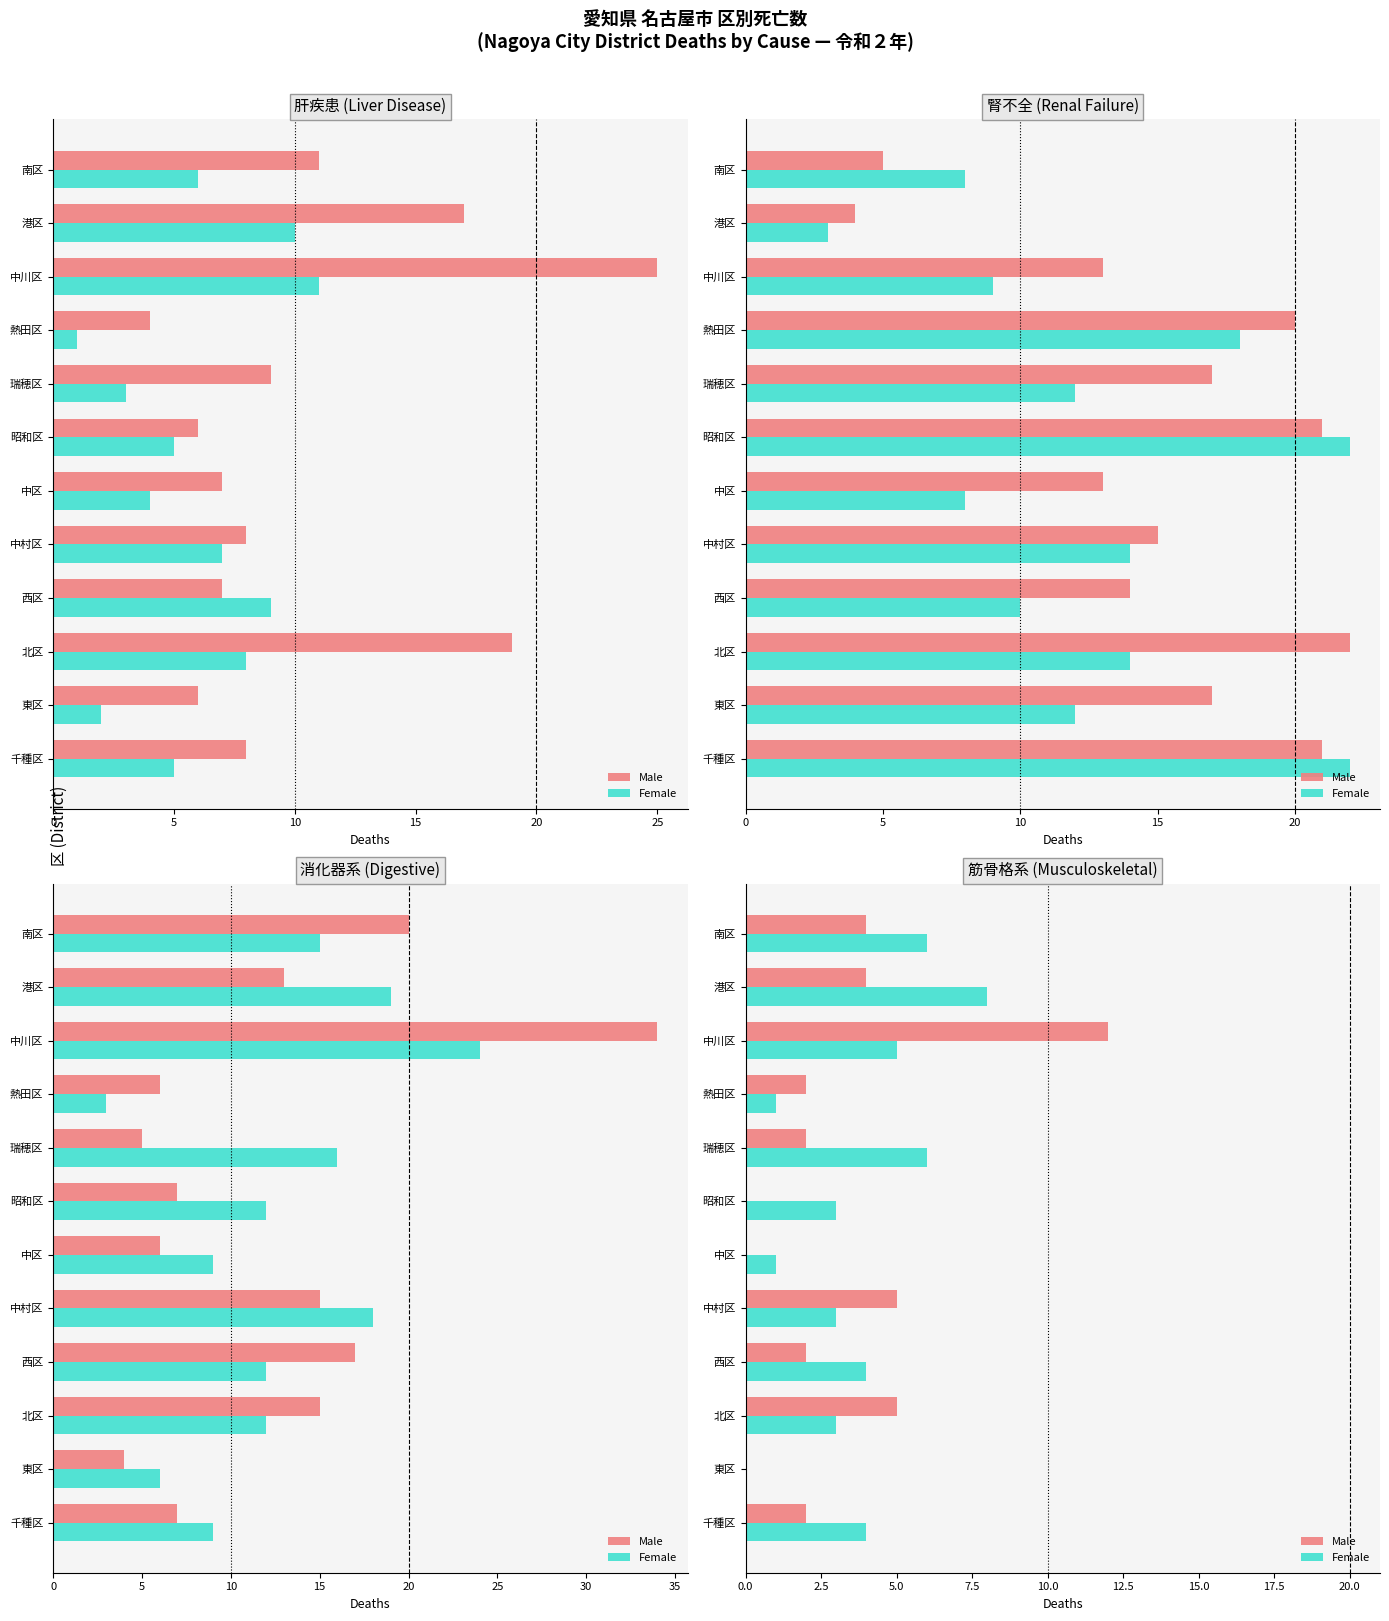

At 昭和区, list the series in order from largest to smallest.

Female, Male